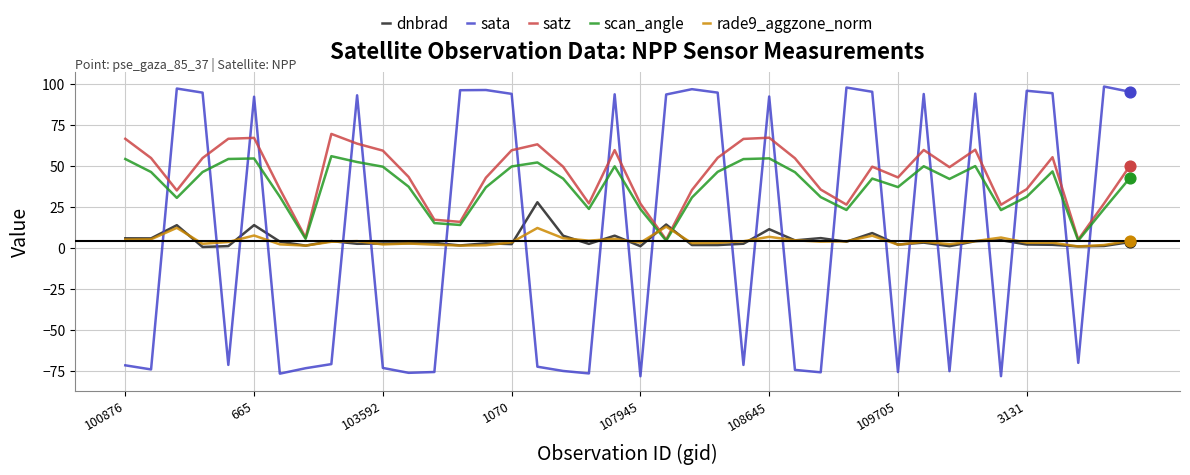

Which series has the widest spread of values?

sata